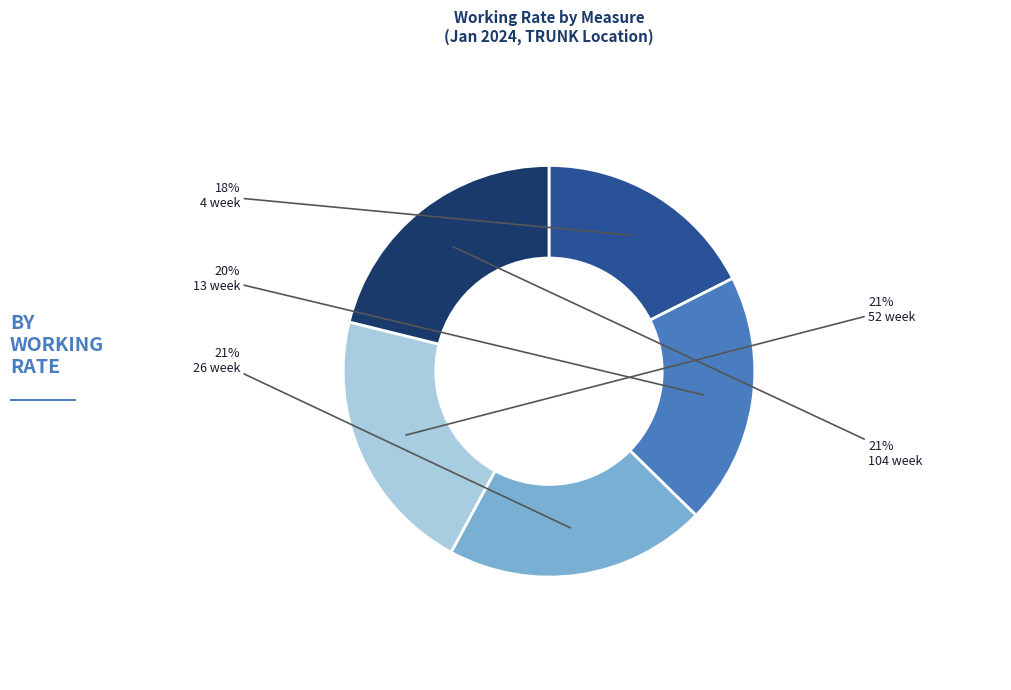

To the nearest percent, what percentage of the pie is 13 week?

20%